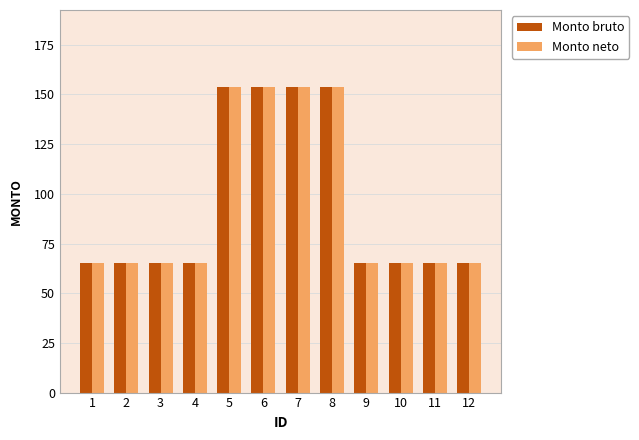

Reading right to left, list all the values displayed in this chart.

Monto bruto: 65	65	65	65	154	154	154	154	65	65	65	65
Monto neto: 65	65	65	65	154	154	154	154	65	65	65	65